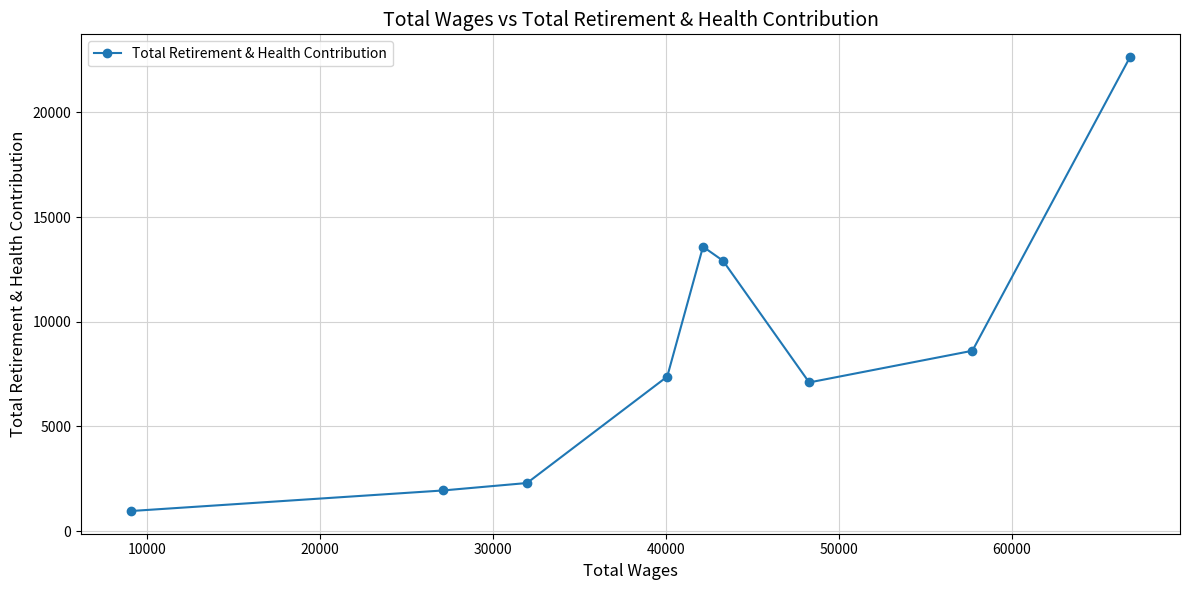

What is the maximum value shown in the chart?

22645